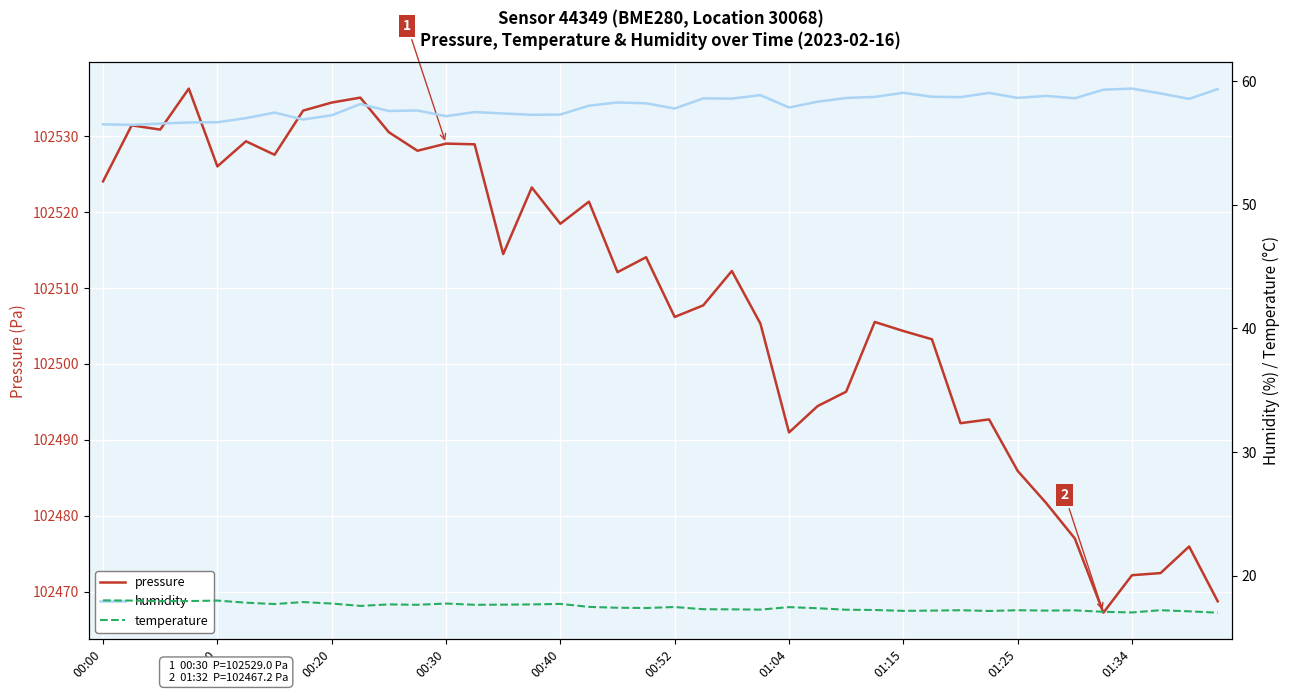

Is it true that pressure equals 102491.0 at 01:04?

True